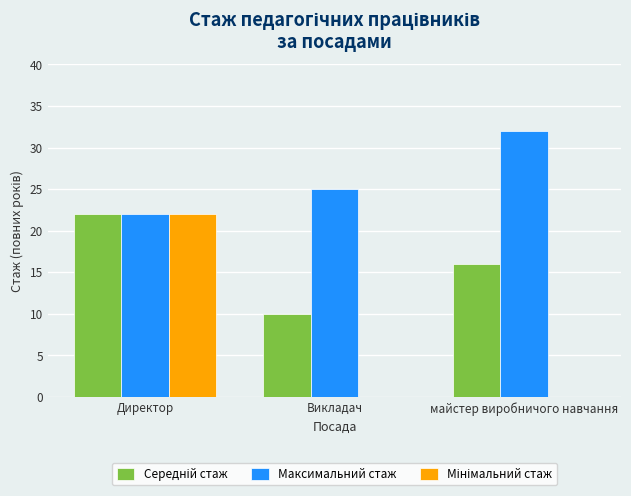

How many series are shown in this chart?

3